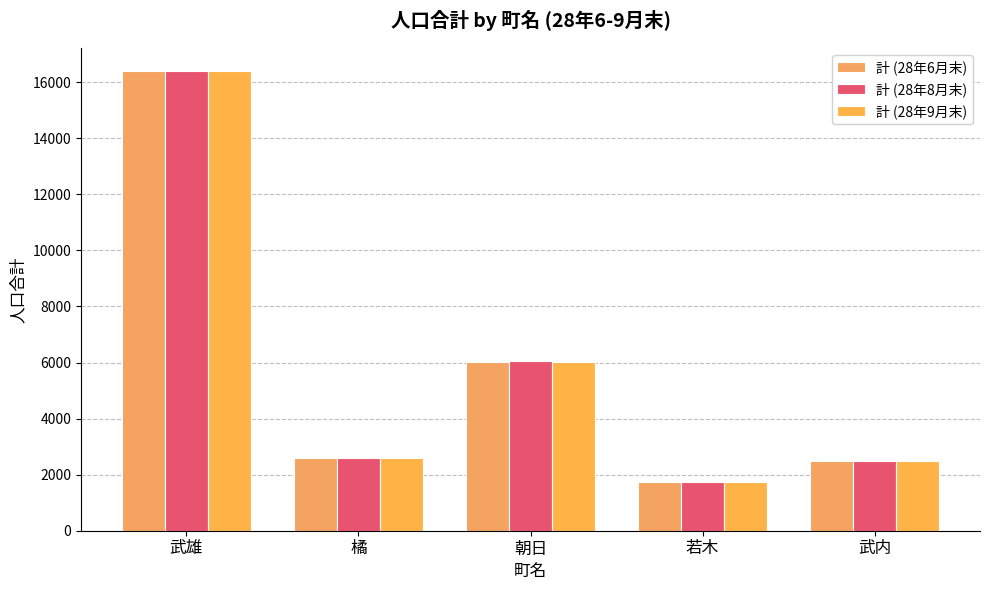

How many values in the 計 (28年8月末) series are below 2597?

2